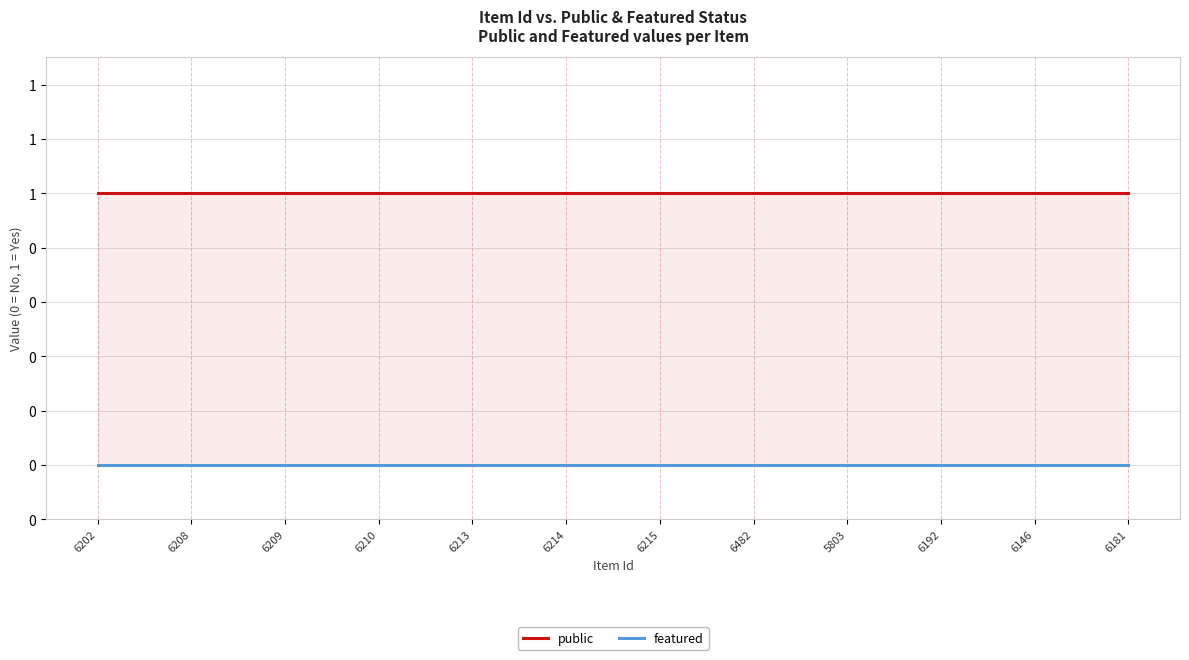

Reading right to left, list all the values displayed in this chart.

public: 1	1	1	1	1	1	1	1	1	1	1	1
featured: 0	0	0	0	0	0	0	0	0	0	0	0